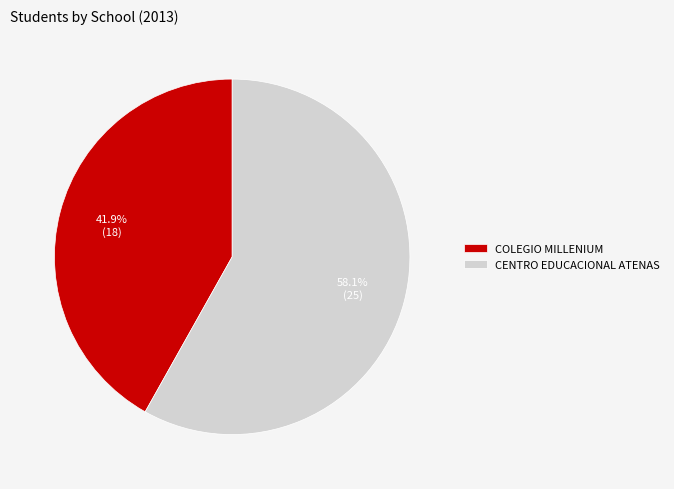

What percentage is NOT represented by CENTRO EDUCACIONAL ATENAS?

41.9%